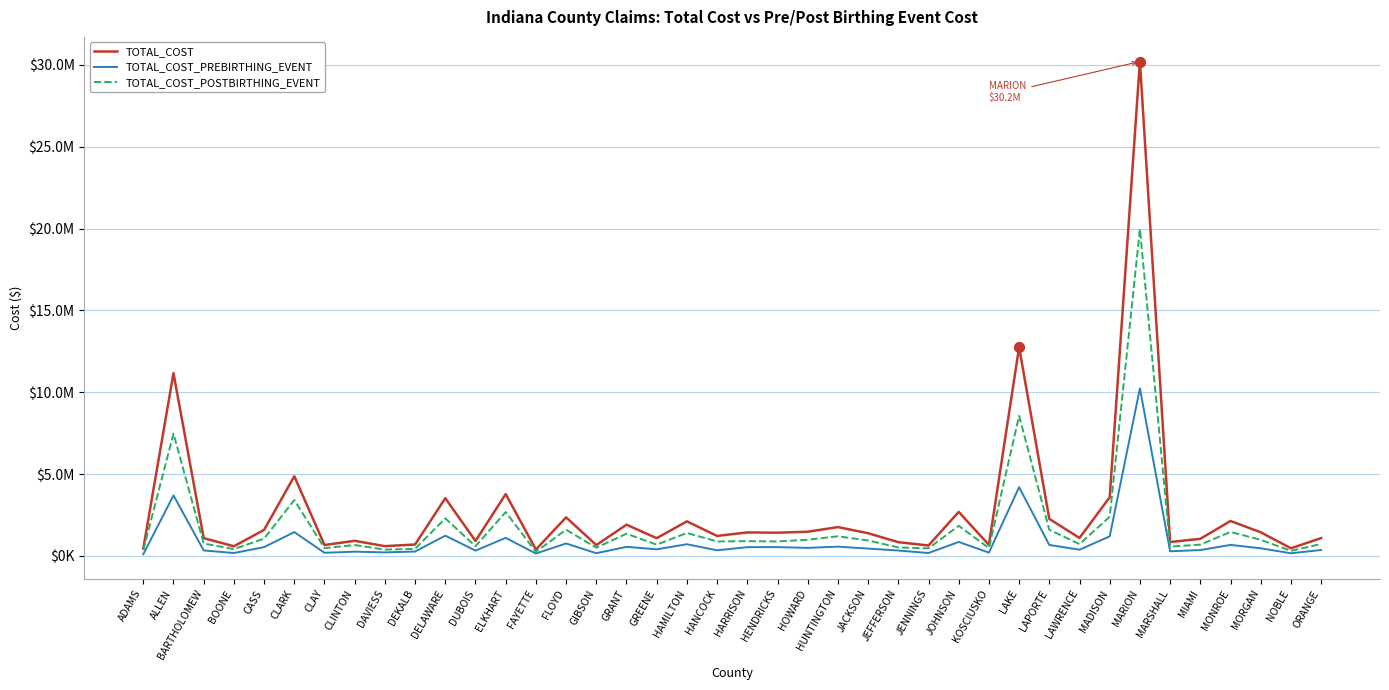

What are all the series names shown in the legend?

TOTAL_COST, TOTAL_COST_PREBIRTHING_EVENT, TOTAL_COST_POSTBIRTHING_EVENT